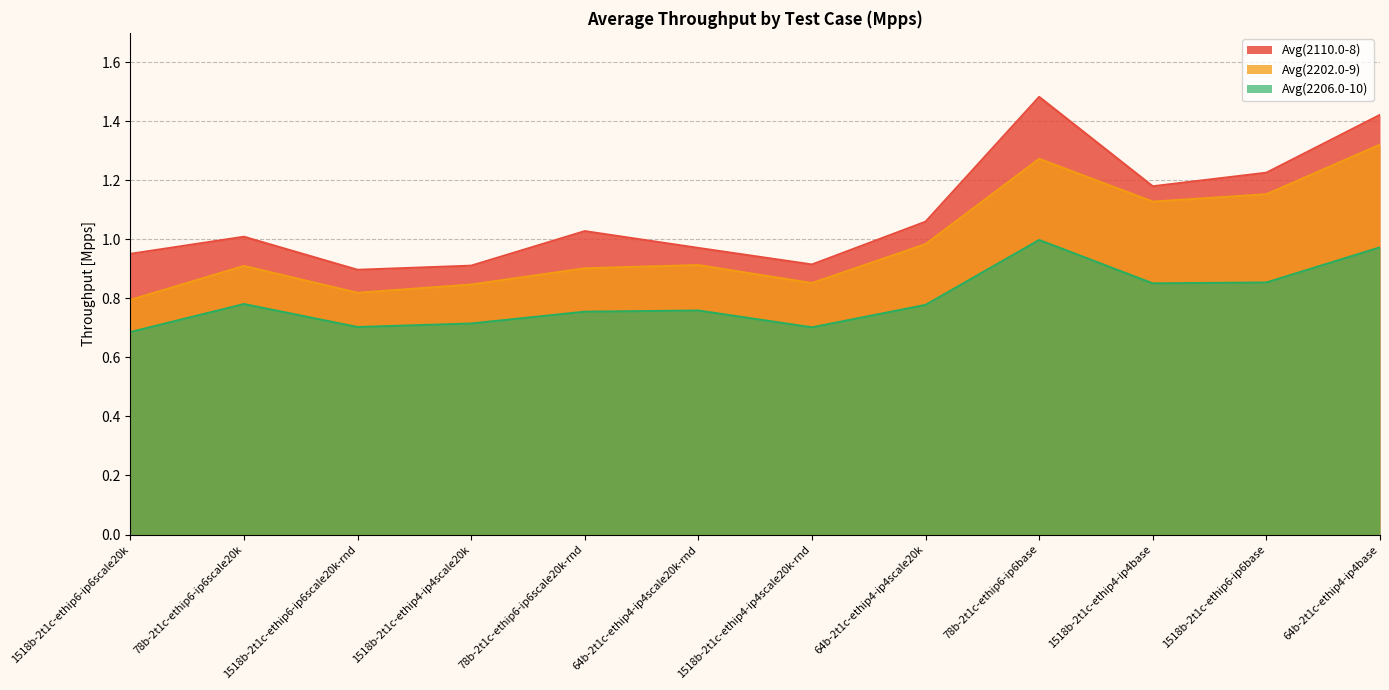

Where does the Avg(2110.0-8) series first go above 1?

78b-2t1c-ethip6-ip6scale20k